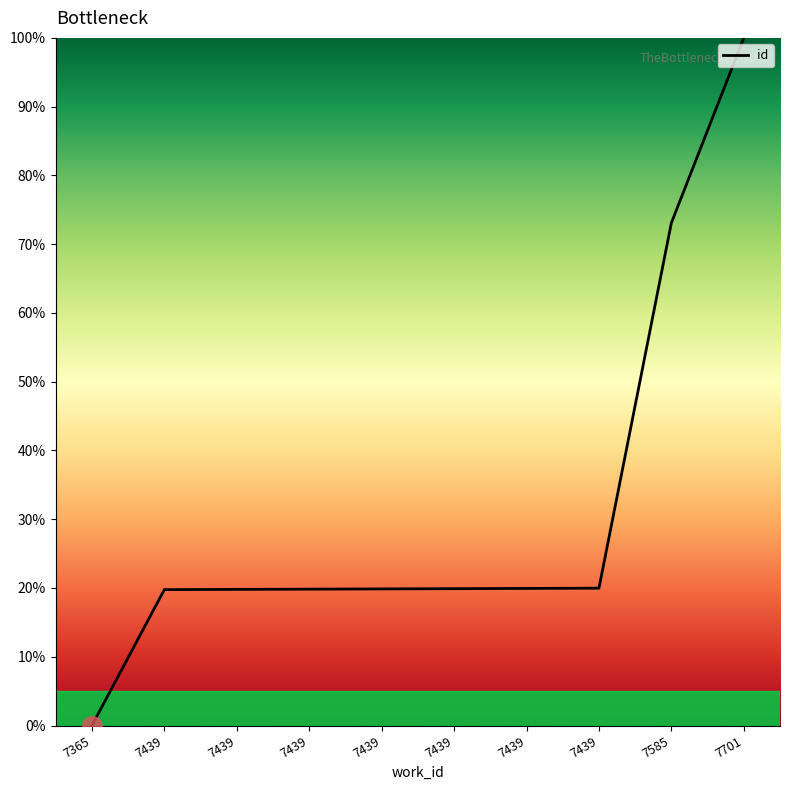

What is the average value?

31.2